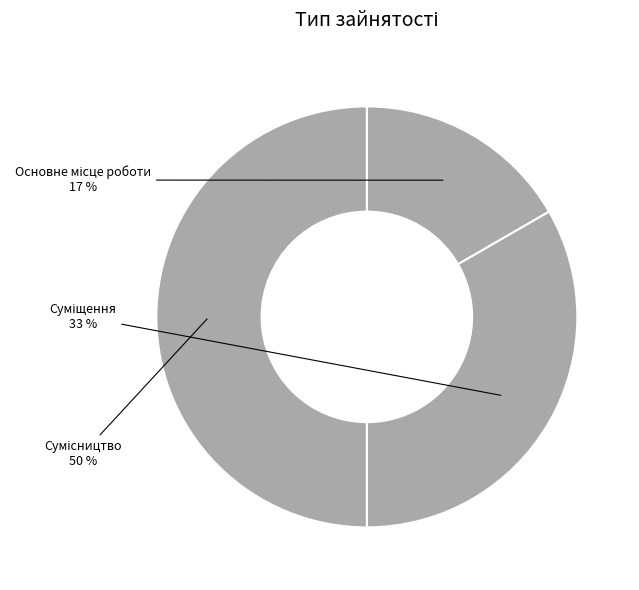

To the nearest percent, what is the average slice percentage?

33%